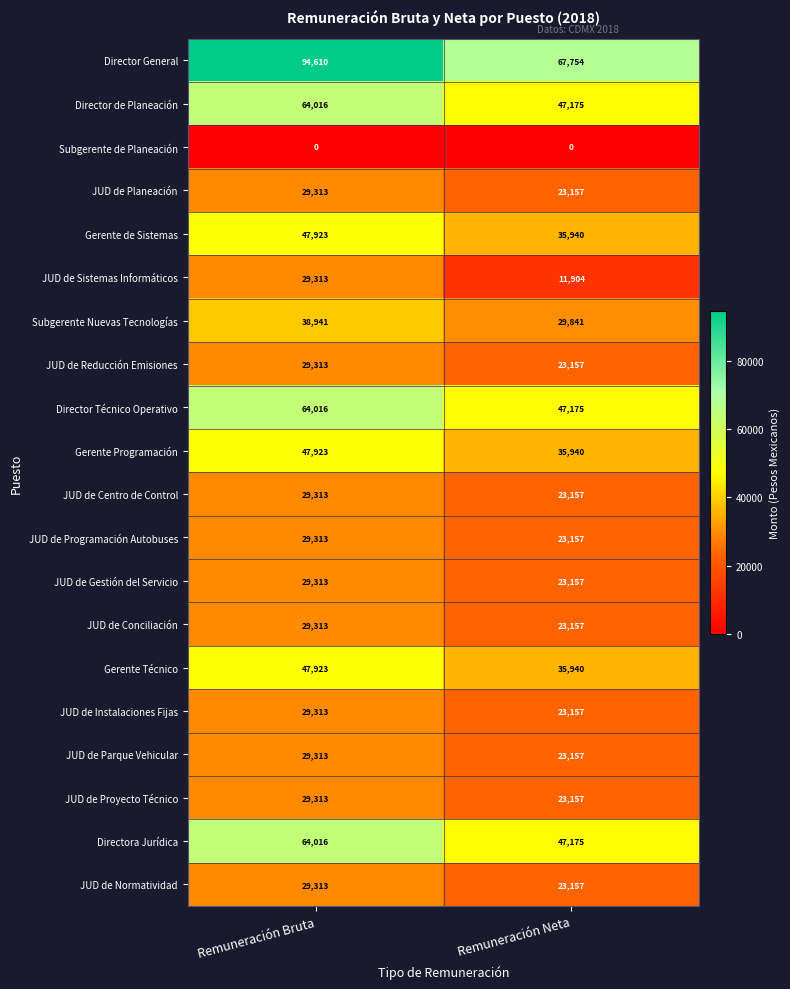

At how many categories does at least one series exceed 9443?

2